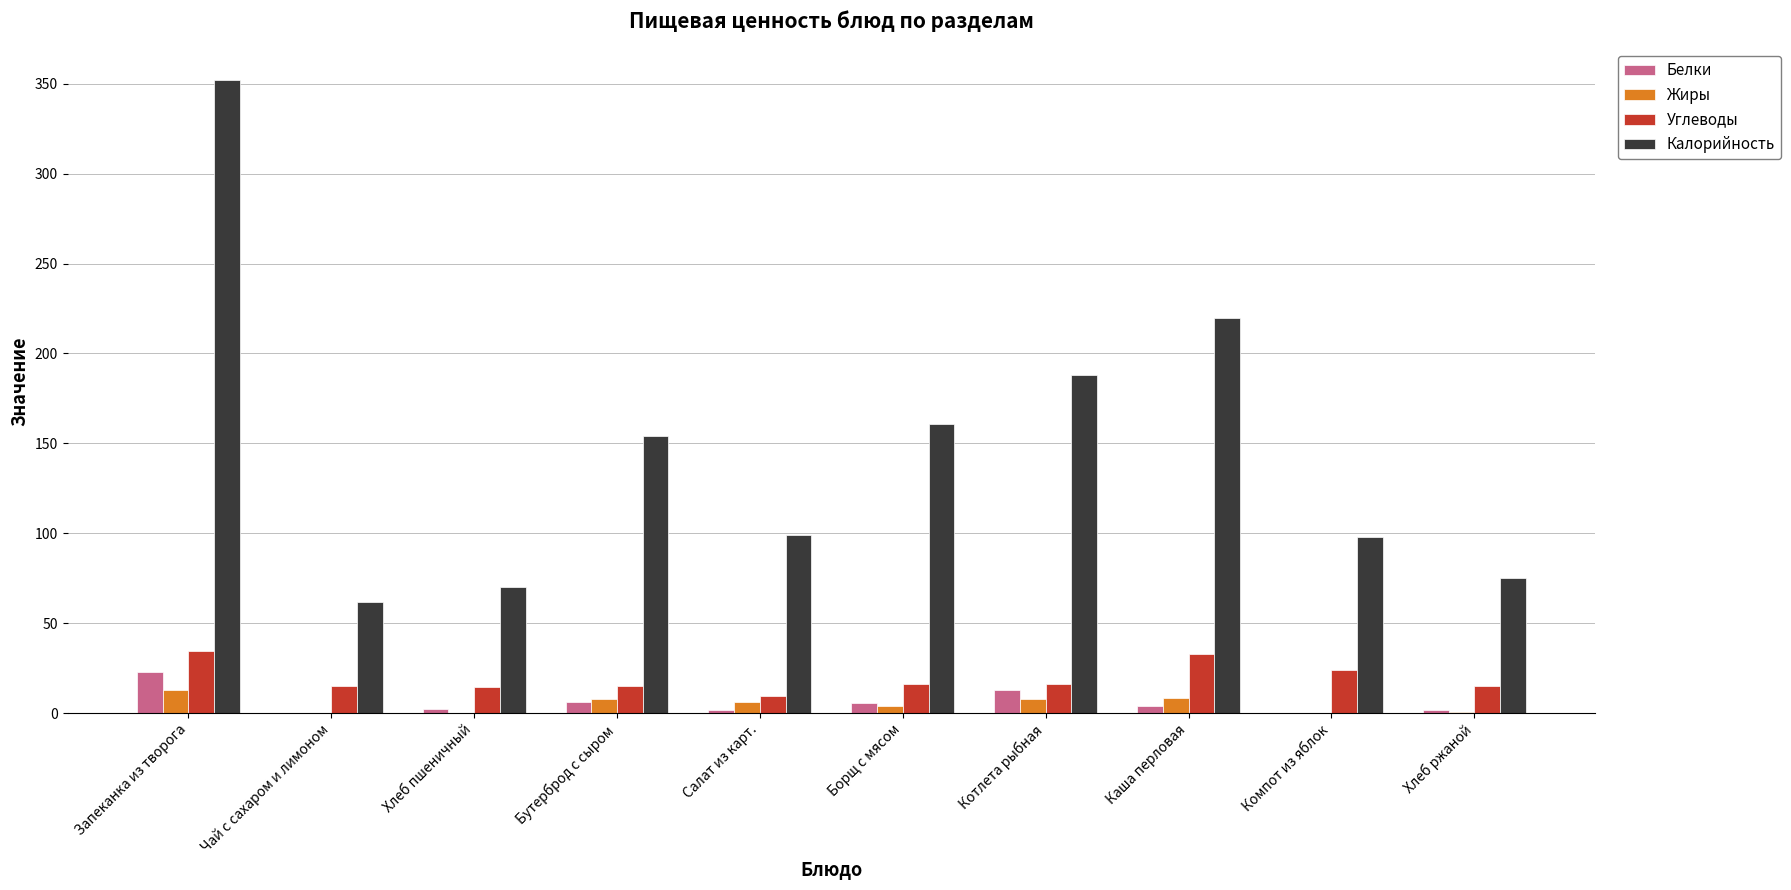

Which series has the largest total across all categories?

Калорийность